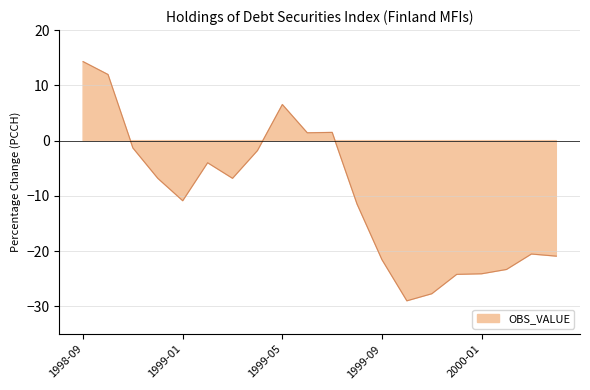

How many lines are shown in the chart?

1